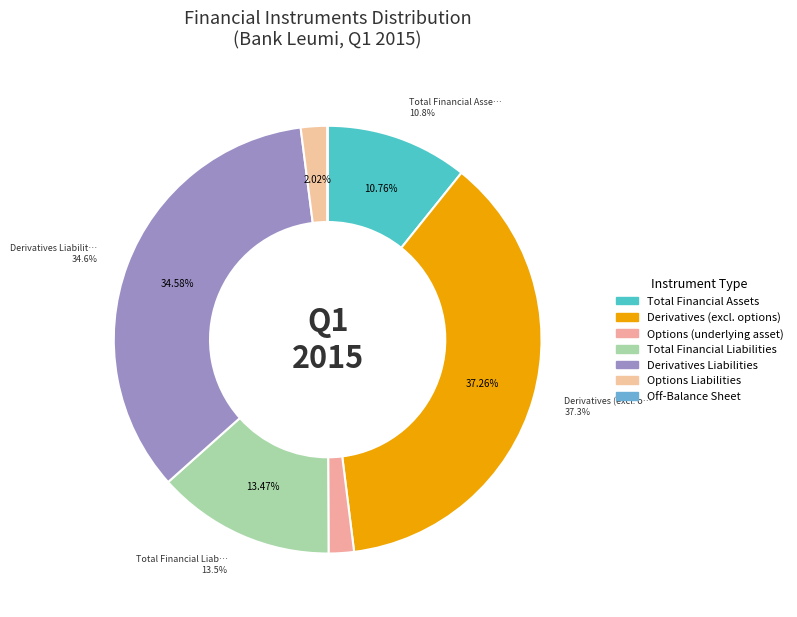

To the nearest percent, what is the average slice percentage?

14%